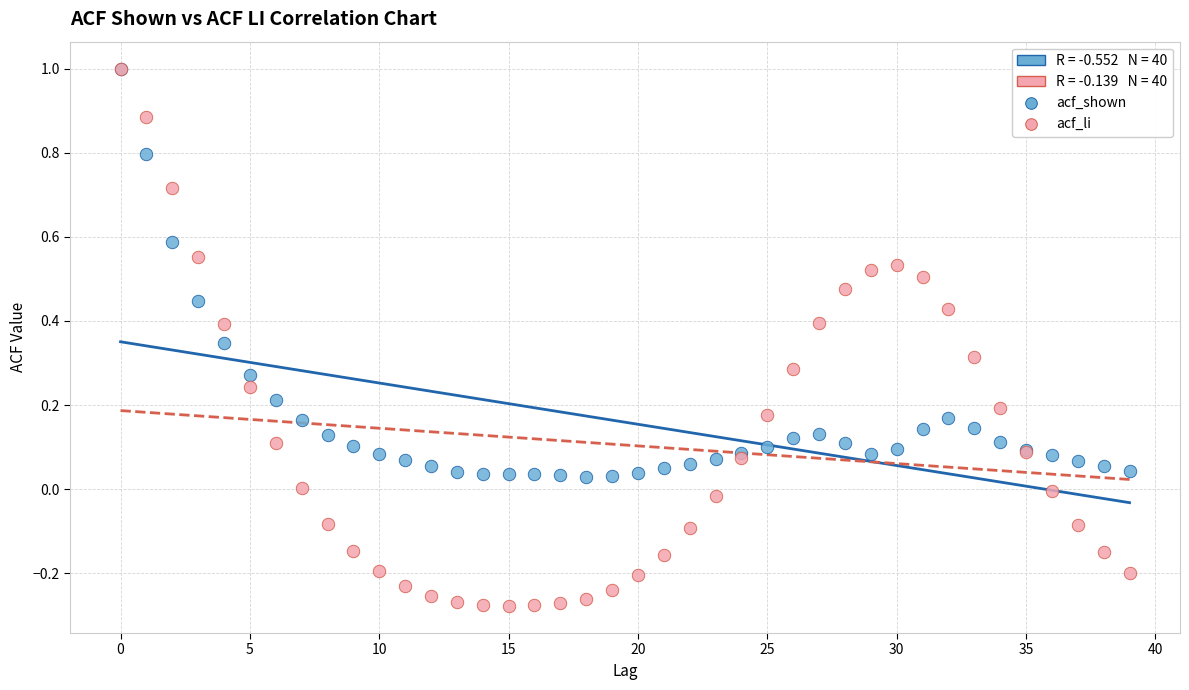

Which series contains the lowest Y value?

acf_li